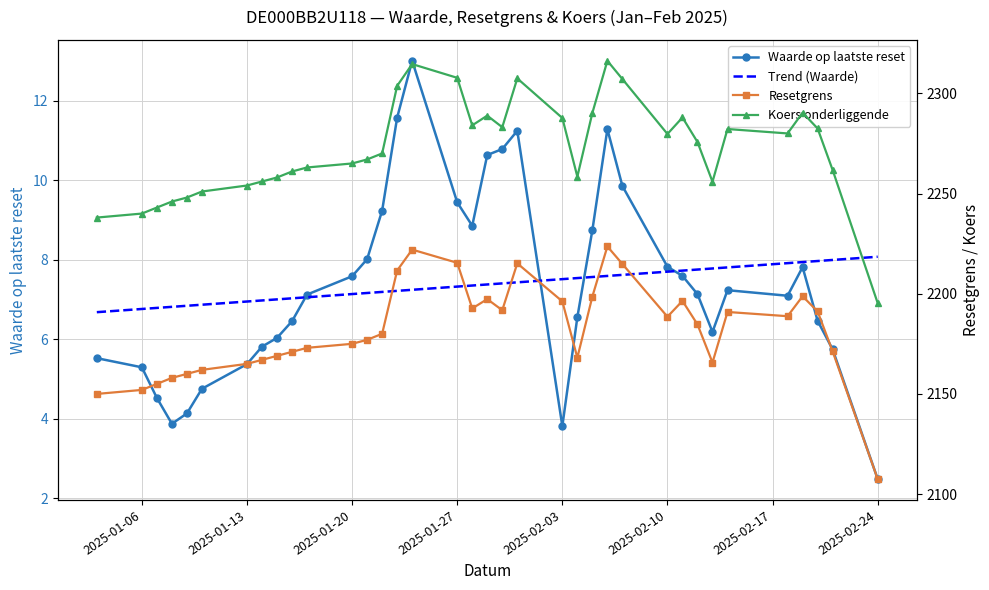

Count the number of categories in the chart.

36